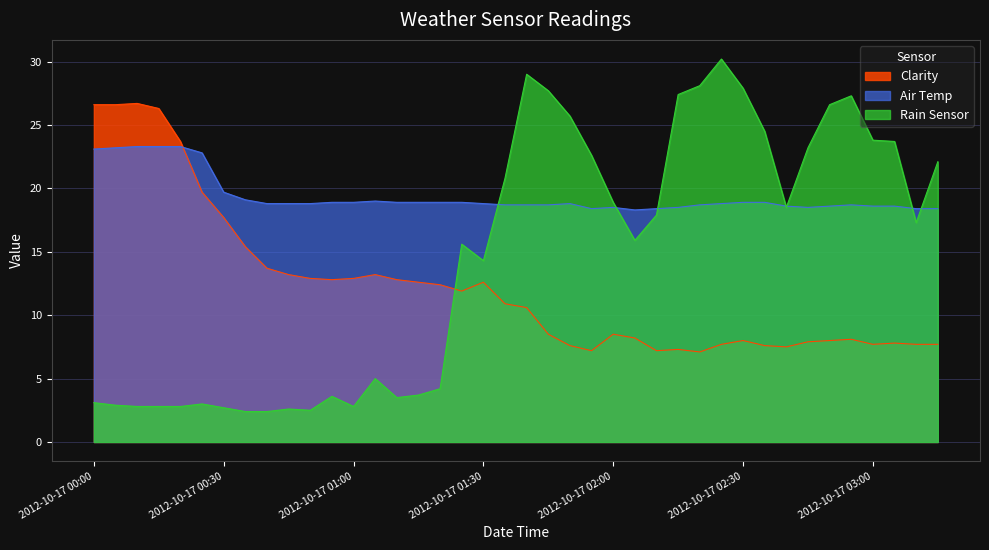

What is the lowest value of the Air Temp series?

18.3